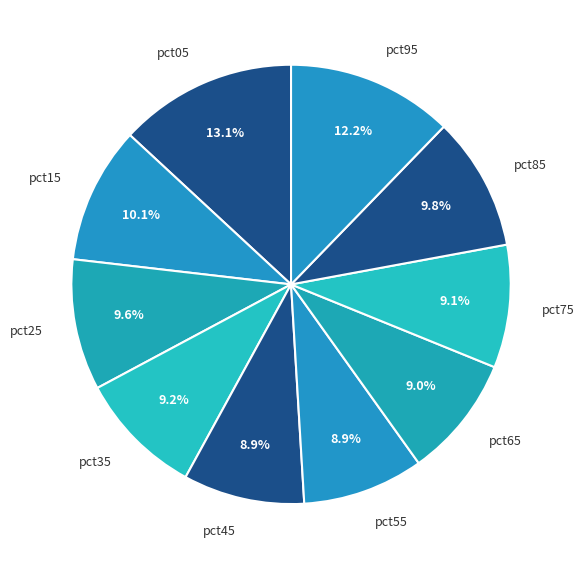

Which category has the biggest portion of the pie?

pct05